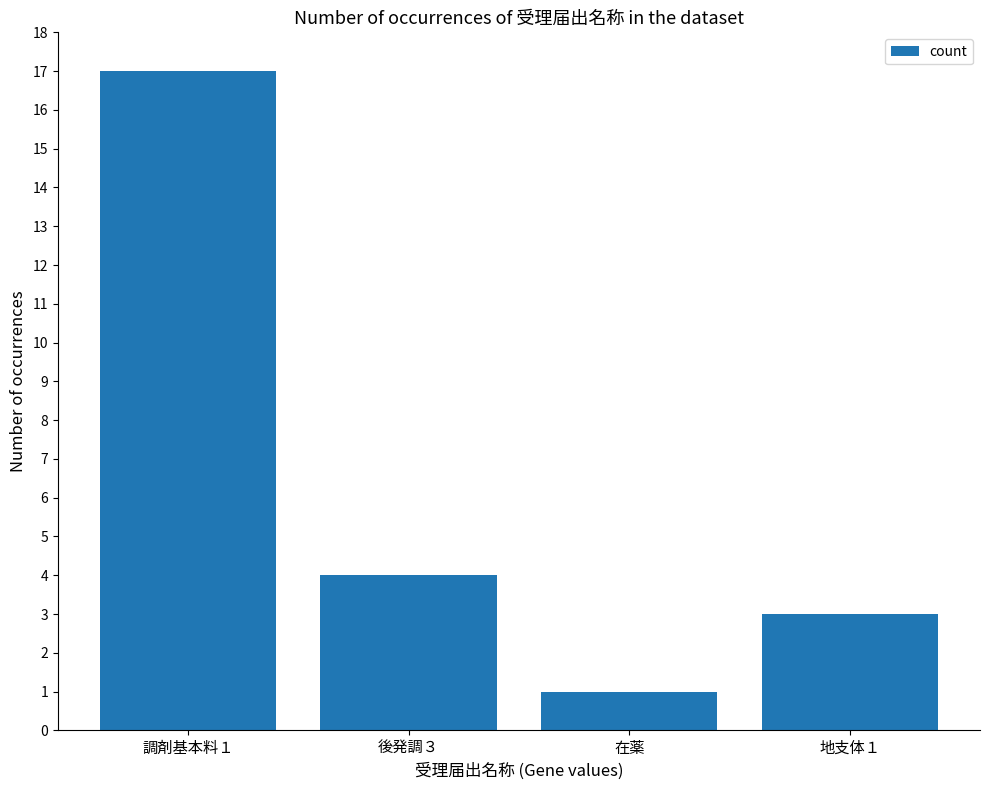

The value at 地支体１ is 5. True or false?

False